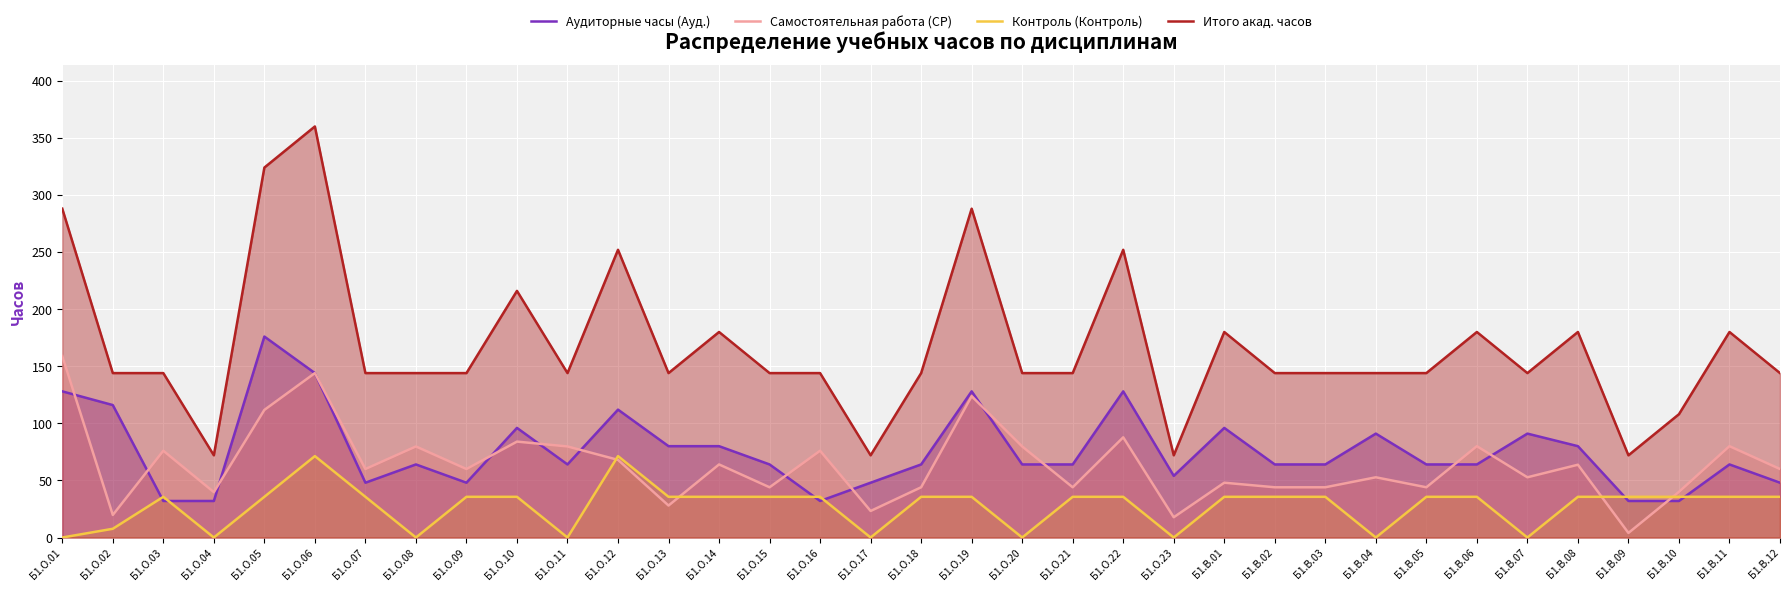

How many values in the Самостоятельная работа (СР) series exceed 60?

16